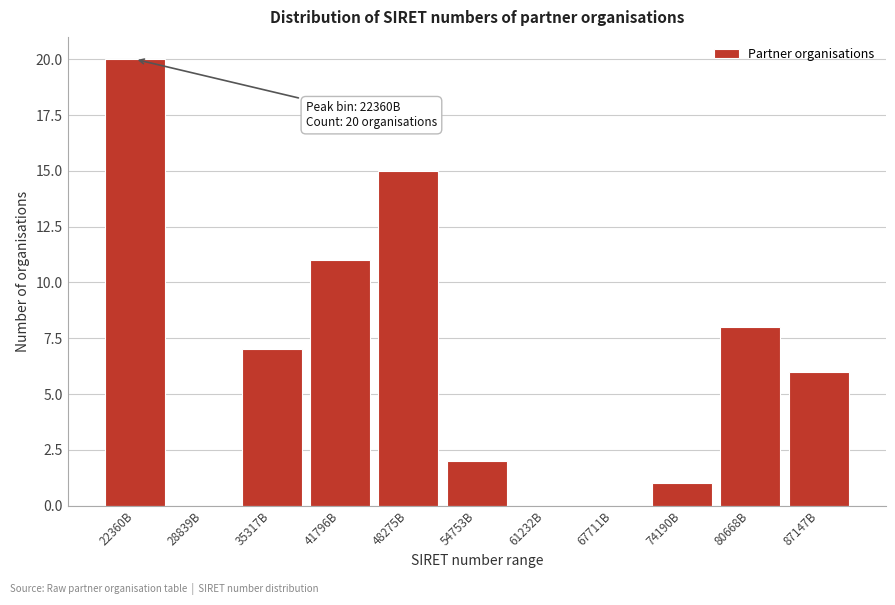

Reading left to right, transcribe all the data shown in this chart.

22360B=20	28839B=0	35317B=7	41796B=11	48275B=15	54753B=2	61232B=0	67711B=0	74190B=1	80668B=8	87147B=6